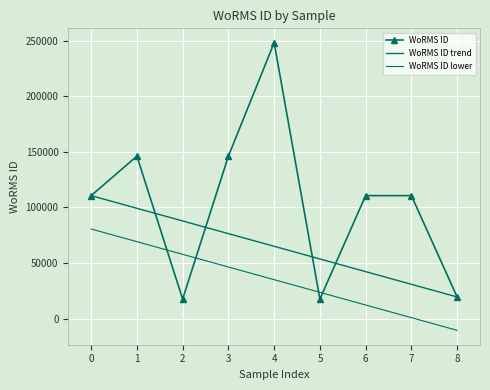

Rank the series by their average value, from lowest to highest.

WoRMS ID lower, WoRMS ID trend, WoRMS ID